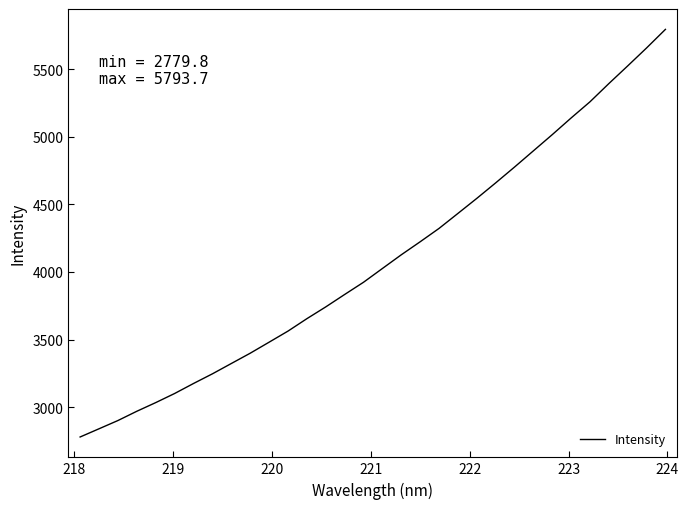

What is the difference between the maximum and minimum values?

3013.9